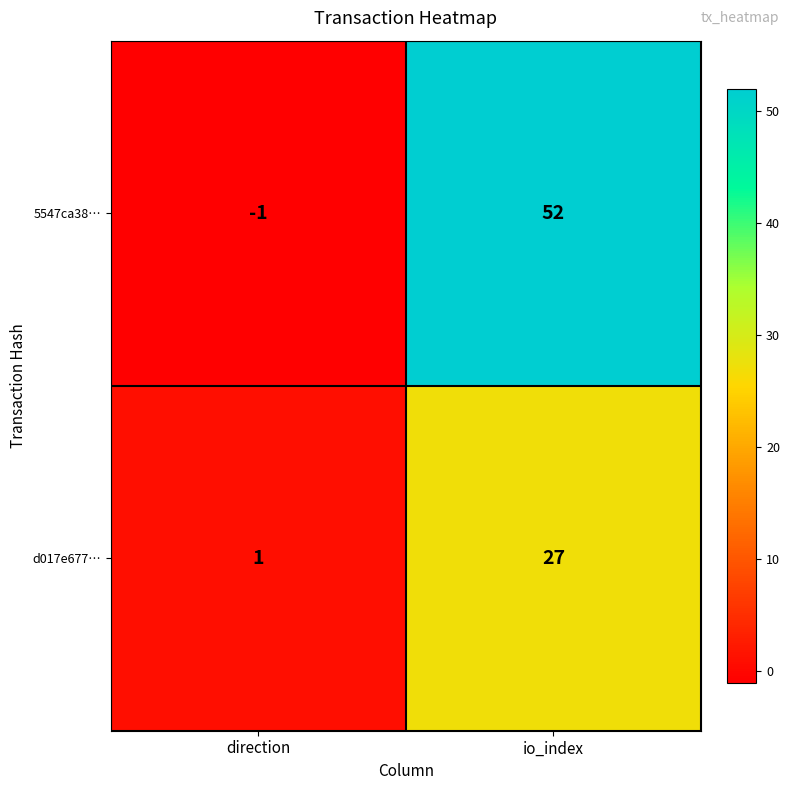

How many values in 5547ca38… are above zero?

1